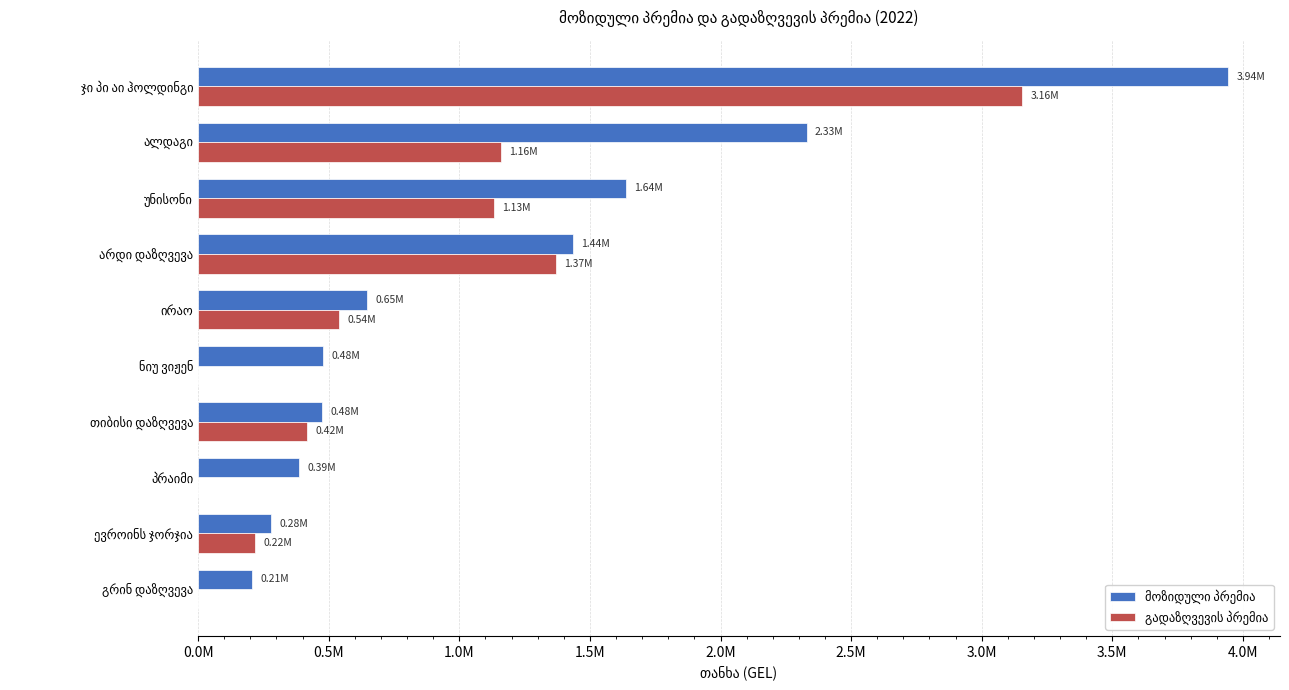

At ჯი პი აი ჰოლდინგი, list the series in order from largest to smallest.

მოზიდული პრემია, გადაზღვევის პრემია